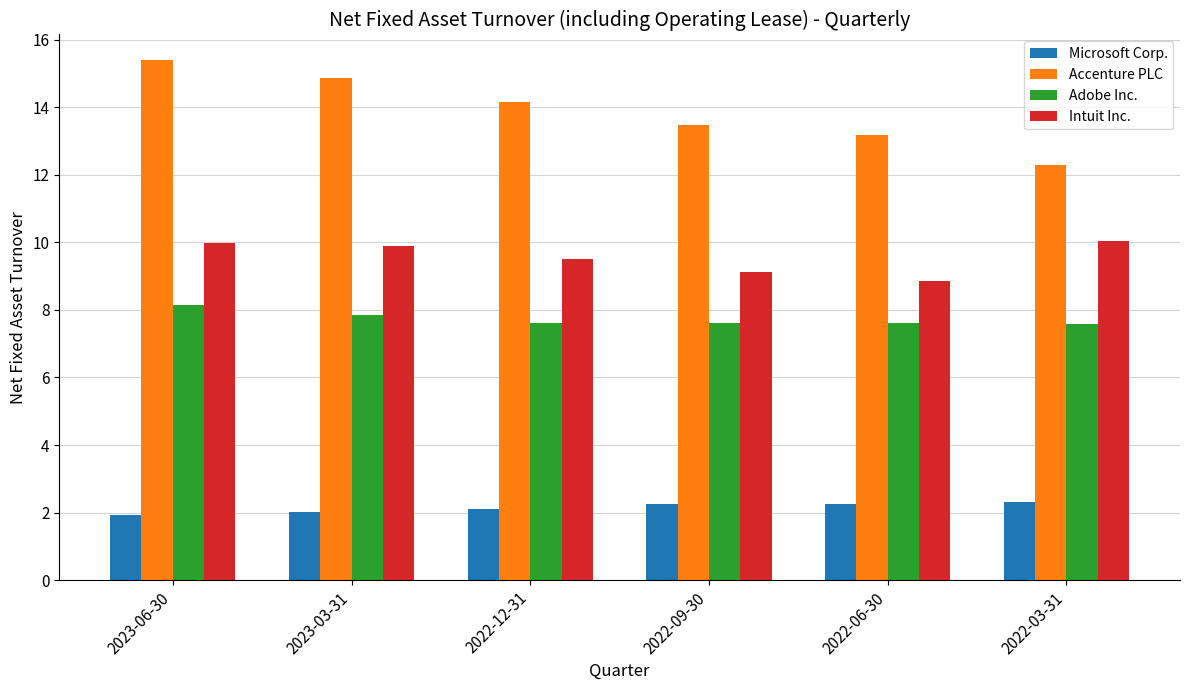

What is the difference between the maximum and minimum values in the Intuit Inc. series?

1.2